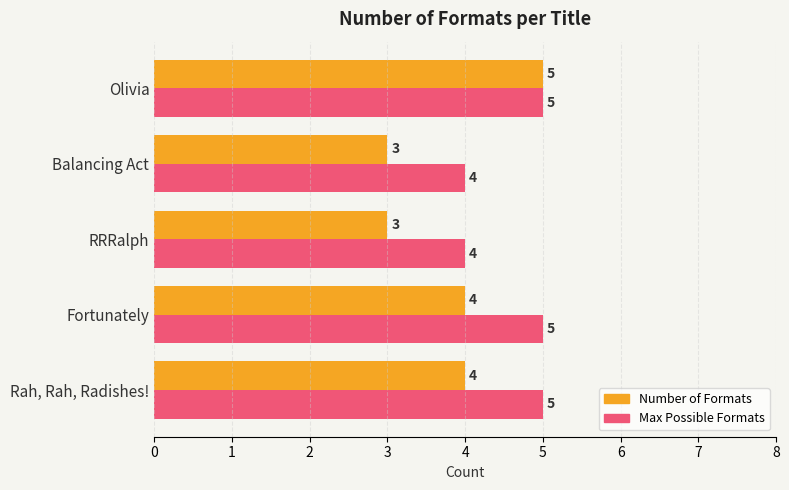

Is it true that Max Possible Formats equals 7 at Balancing Act?

False